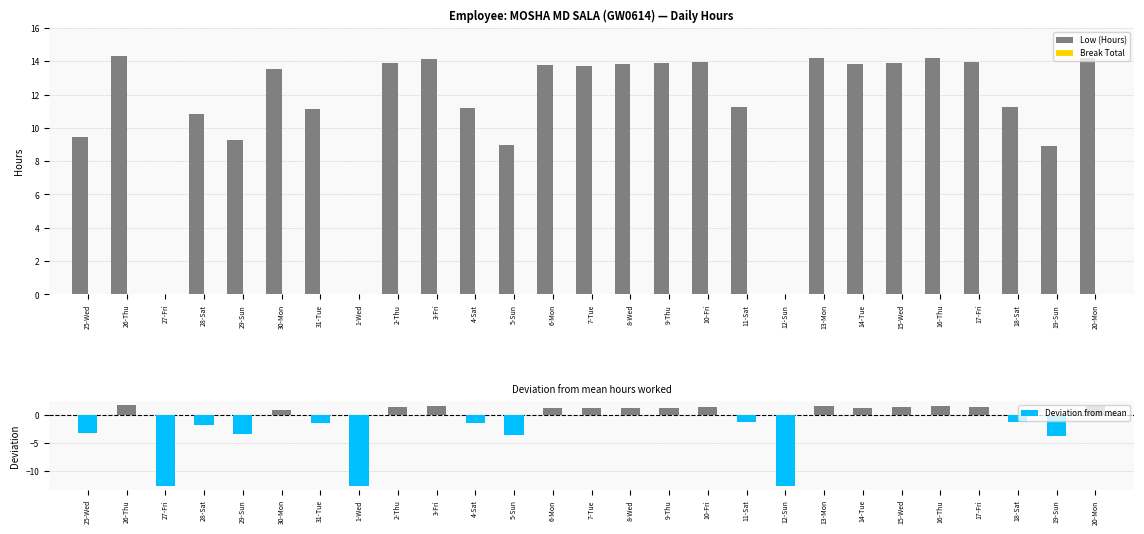

Which label corresponds to the largest value in the chart?

26-Thu